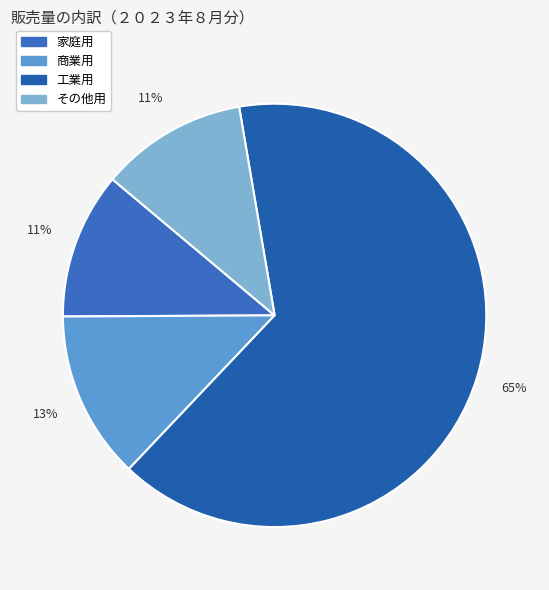

Count the number of slices in the pie.

4